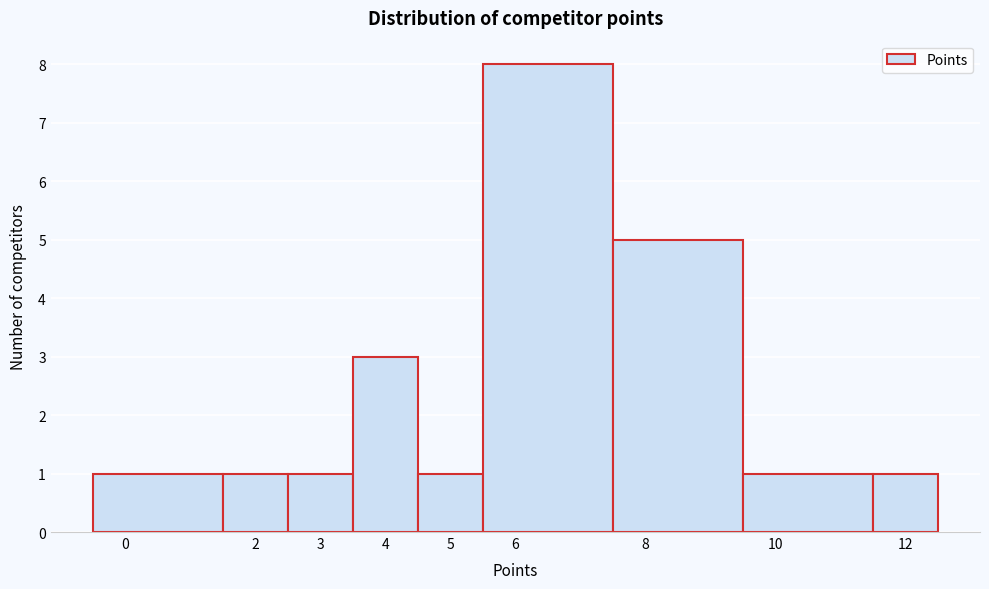

Over which range of the x-axis is the bar tallest?

5.5 to 7.5